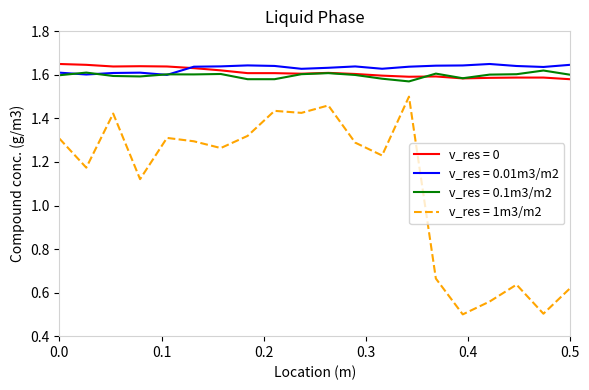

Which series has the largest range (max minus min)?

v_res = 1m3/m2